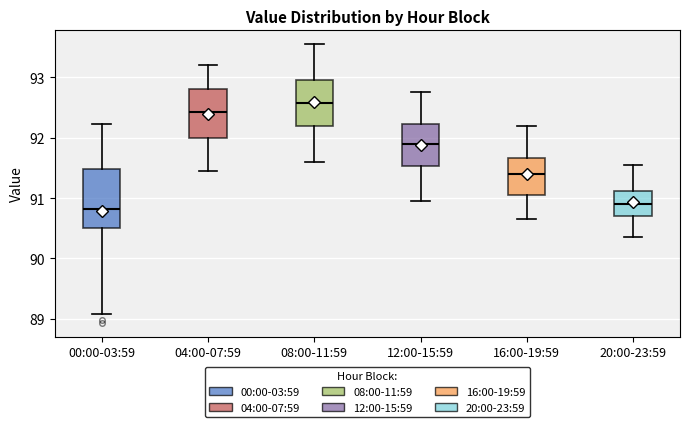

Reading left to right, read every box against the y-axis: the position of its median line, the range the box covers, and the ends of its whiskers. The values are not printed on the chart, so give them approximately, as read against the axis.

00:00-03:59: median 90.8, box 90.5 to 91.5, whiskers 89.1 to 92.2
04:00-07:59: median 92.4, box 92.0 to 92.8, whiskers 91.5 to 93.2
08:00-11:59: median 92.6, box 92.2 to 93.0, whiskers 91.6 to 93.6
12:00-15:59: median 91.9, box 91.5 to 92.2, whiskers 91.0 to 92.8
16:00-19:59: median 91.4, box 91.1 to 91.7, whiskers 90.7 to 92.2
20:00-23:59: median 90.9, box 90.7 to 91.1, whiskers 90.4 to 91.6